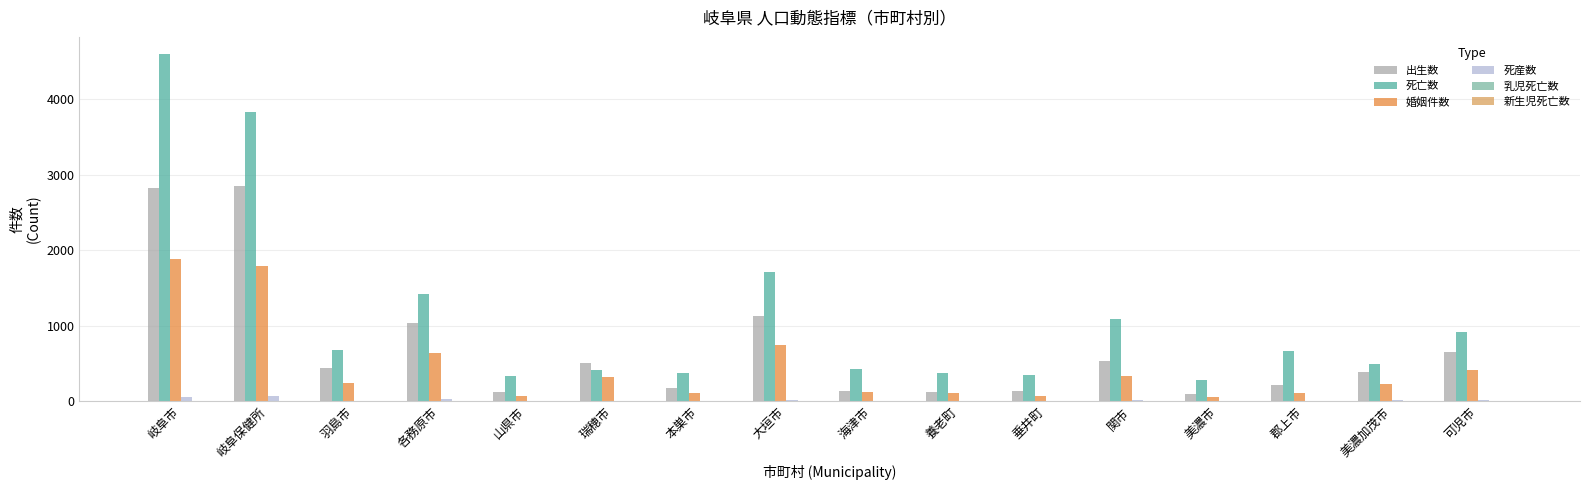

What is the maximum value for 出生数?

2847